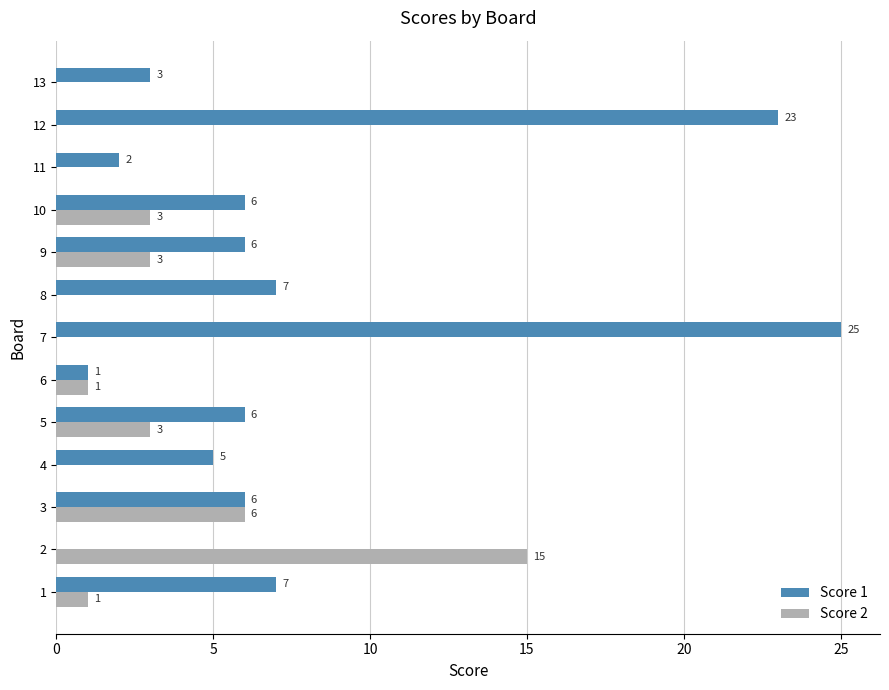

Which series has the largest range (max minus min)?

Score 1